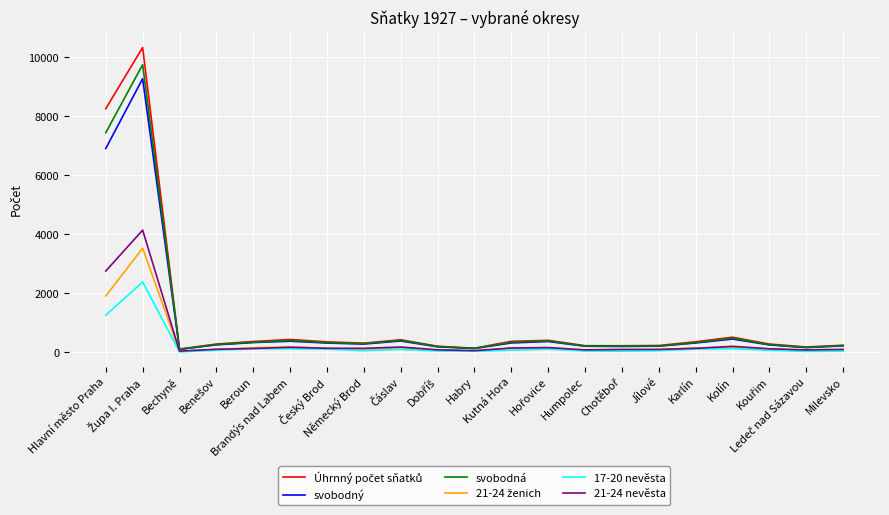

What is the approximate value of 21-24 ženich at Chotěboř?

61